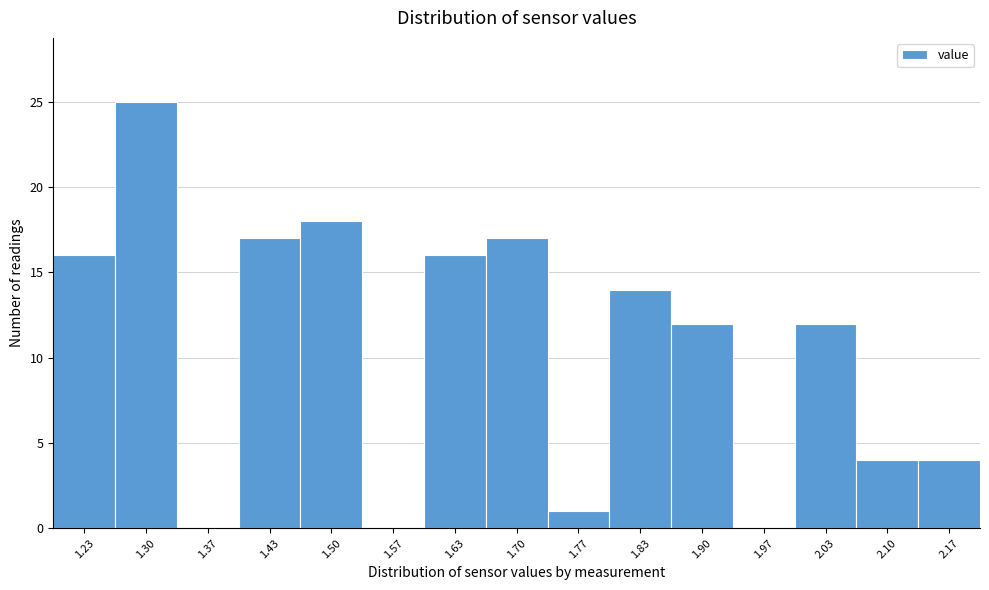

Reading left to right, transcribe this chart: for each bar, give the range it covers on the x-axis and its height. Neither the bar edges nor the heights are printed on the chart, so give them approximately, as read against the axes.

1.20 to 1.27: 16
1.27 to 1.33: 25
1.33 to 1.40: 0
1.40 to 1.47: 17
1.47 to 1.53: 18
1.53 to 1.60: 0
1.60 to 1.67: 16
1.67 to 1.73: 17
1.73 to 1.80: 1
1.80 to 1.87: 14
1.87 to 1.93: 12
1.93 to 2.00: 0
2.00 to 2.07: 12
2.07 to 2.13: 4
2.13 to 2.20: 4